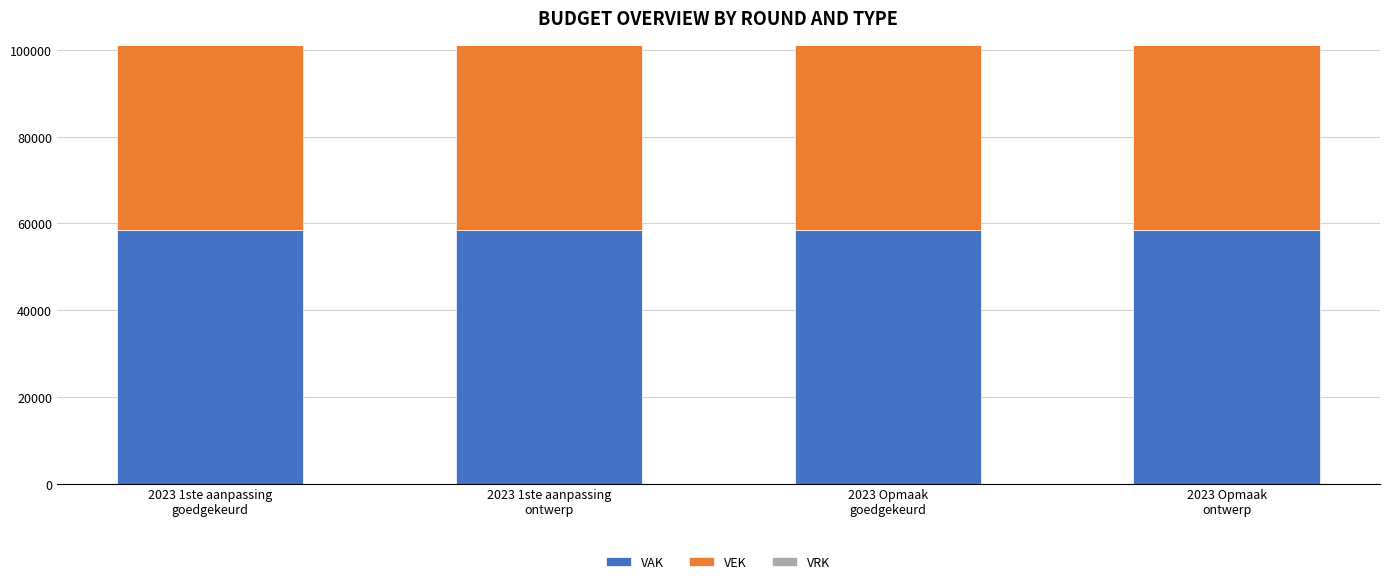

What is the sum of all VAK values?

234196